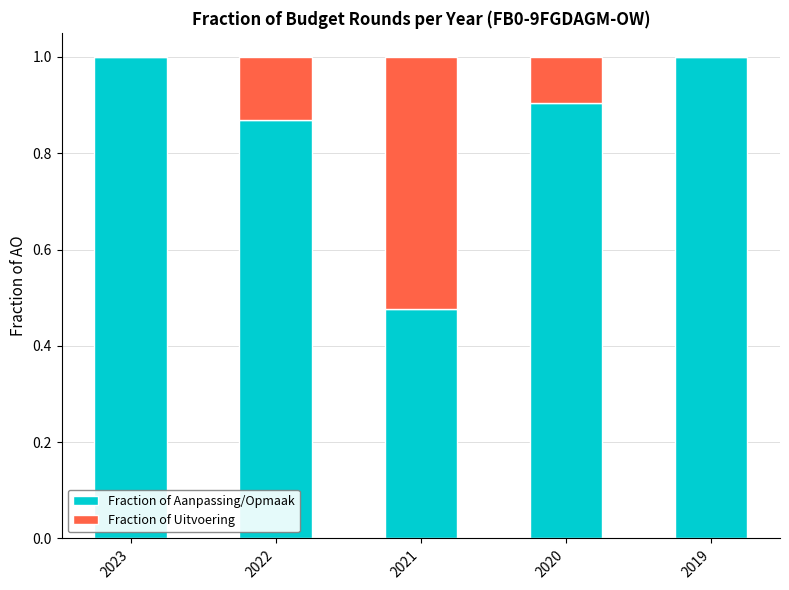

The value of Fraction of Aanpassing/Opmaak at 2023 is 0.4. True or false?

False